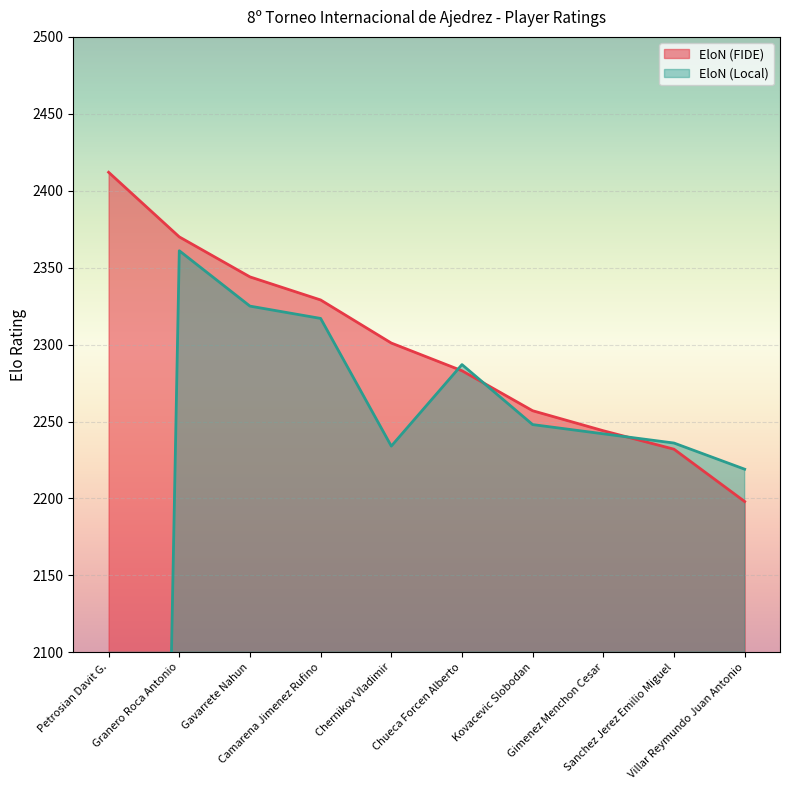

What is the approximate value of EloN (FIDE) at Sanchez Jerez Emilio Miguel, to the nearest 50?

2250